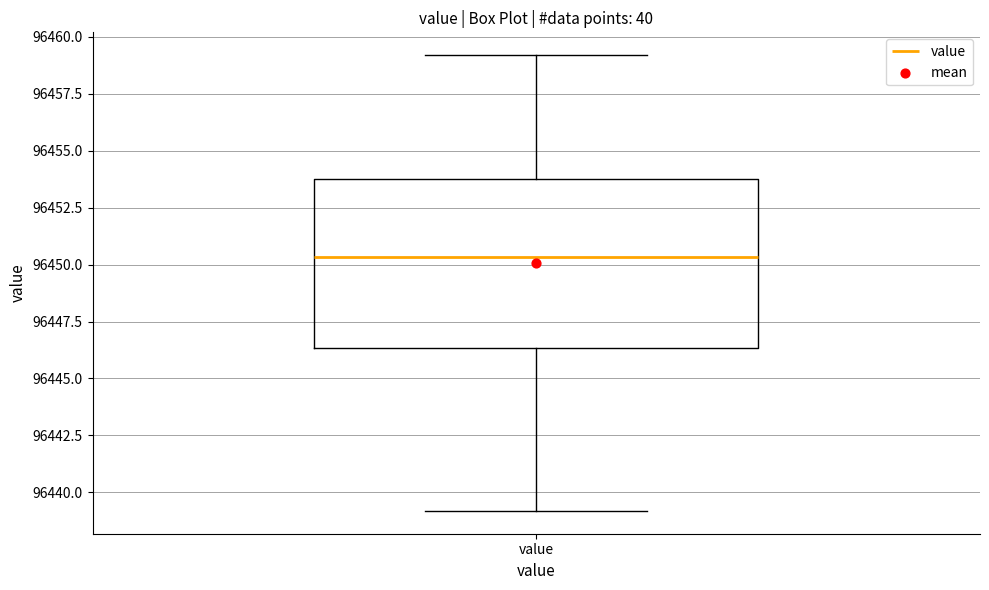

Transcribe this box plot: give where the median line is, the range the box spans, and where the two whiskers end, as read against the y-axis. The values are not printed on the chart, so give them approximately, as read against the axis.

median 96450.5, box 96446.5 to 96454.0, whiskers 96439.0 to 96459.0